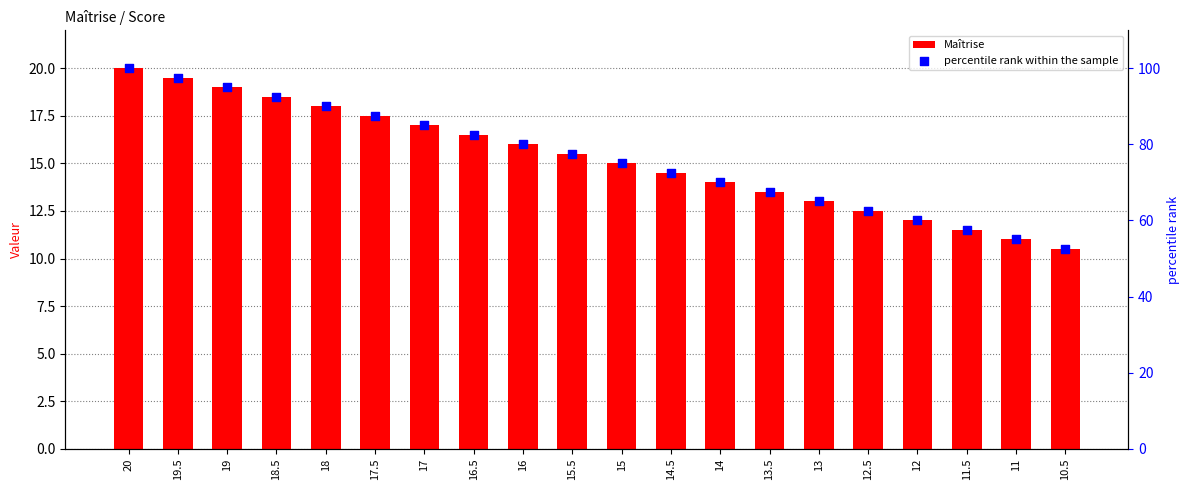

Is the value of percentile rank within the sample at 17 greater than the value of Maîtrise at 11.5?

Yes